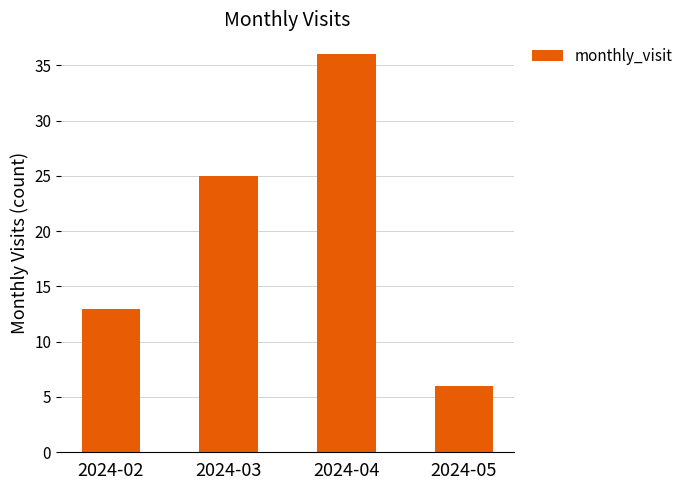

At which category does the chart reach its minimum across all series?

2024-05